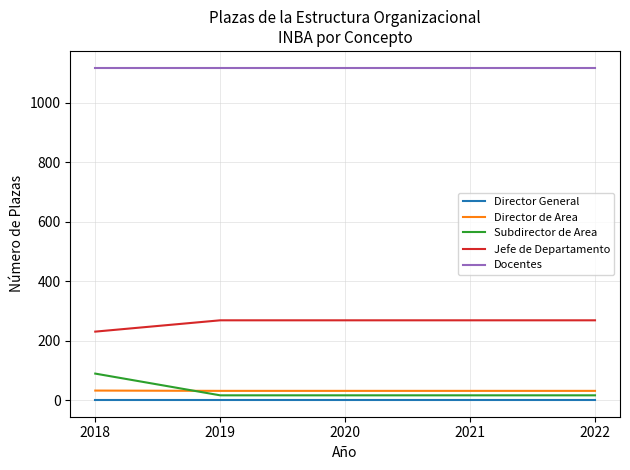

At how many categories does at least one series exceed 799?

5